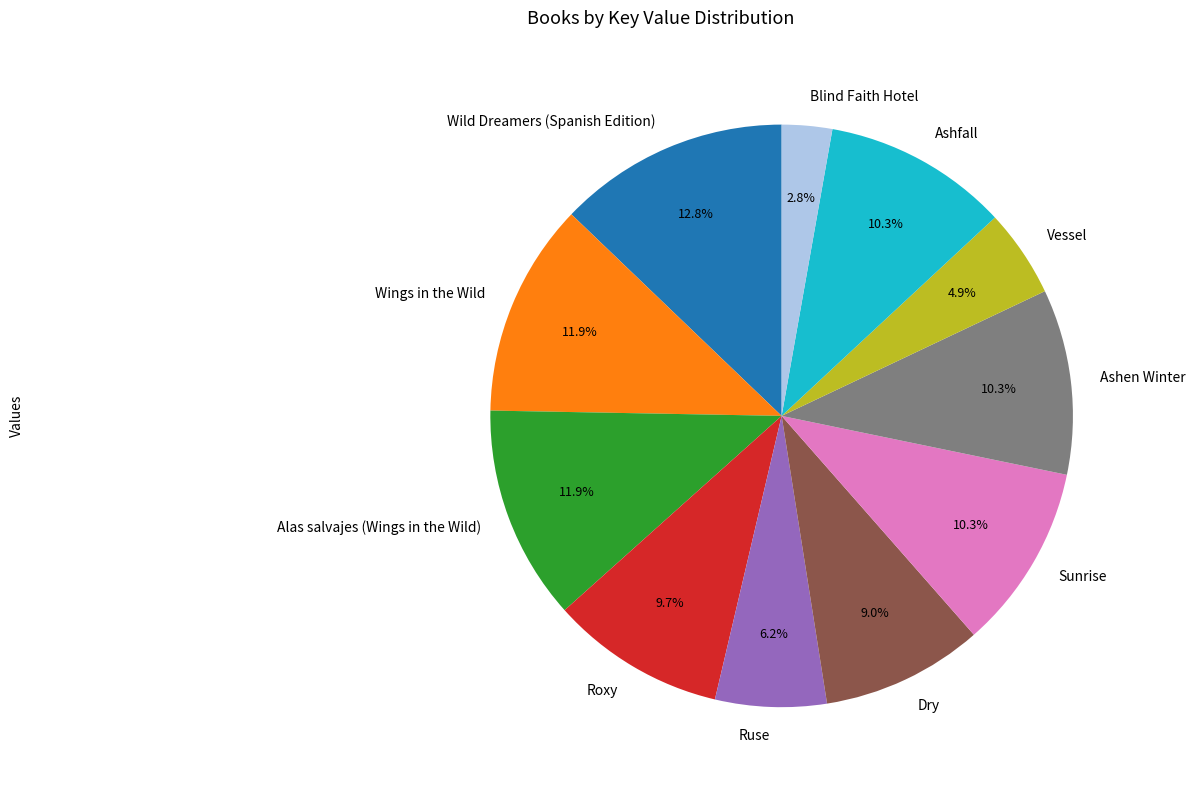

Does any single category account for the majority?

No